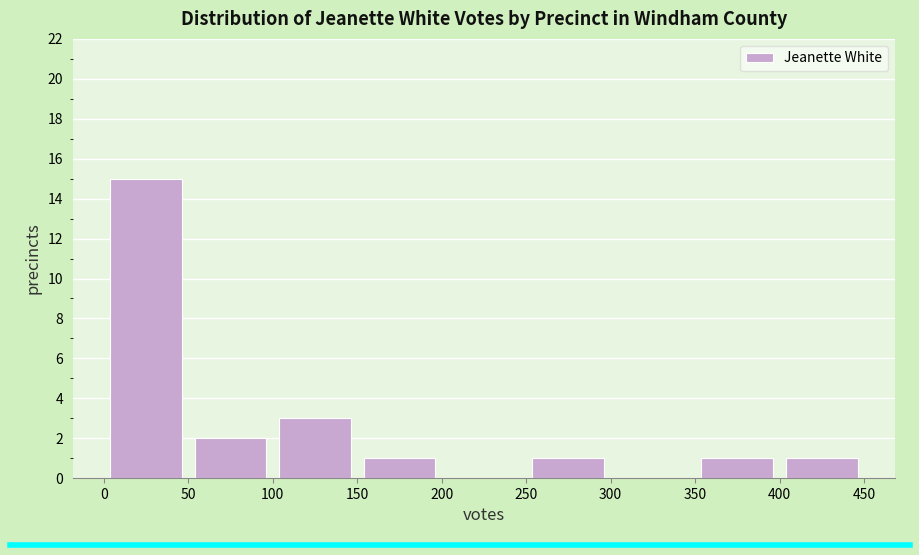

How tall is the bar that spans 100 to 150 on the x-axis? The values are not printed on the chart, so give them approximately, as read against the axis.

3